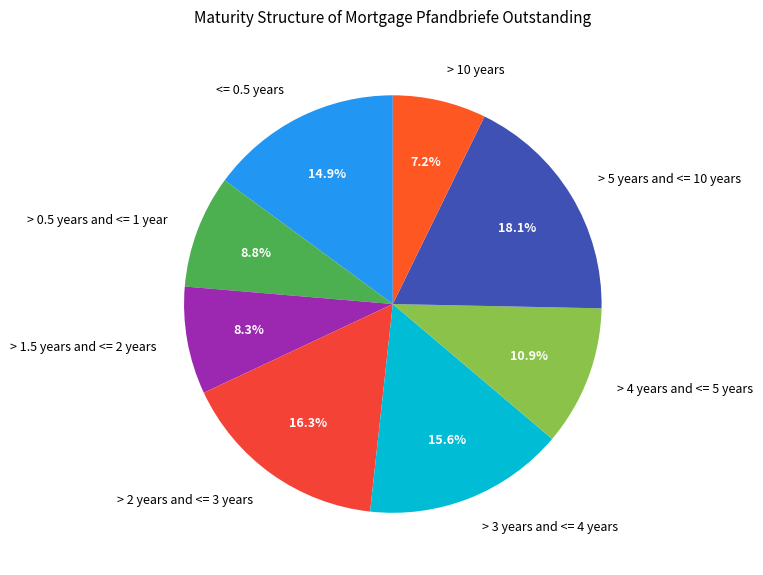

To the nearest percent, what percentage of the pie is > 2 years and <= 3 years?

16%